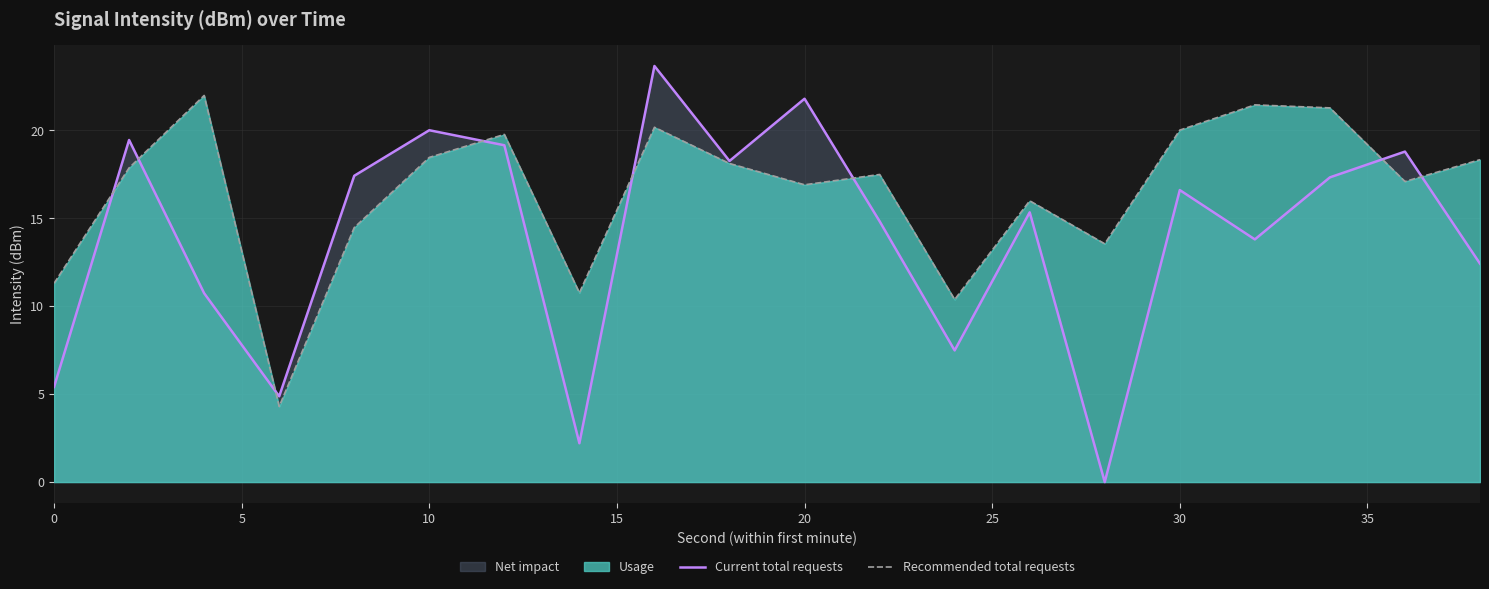

True or false: Current total requests has a value of 21.8 at 20.

True